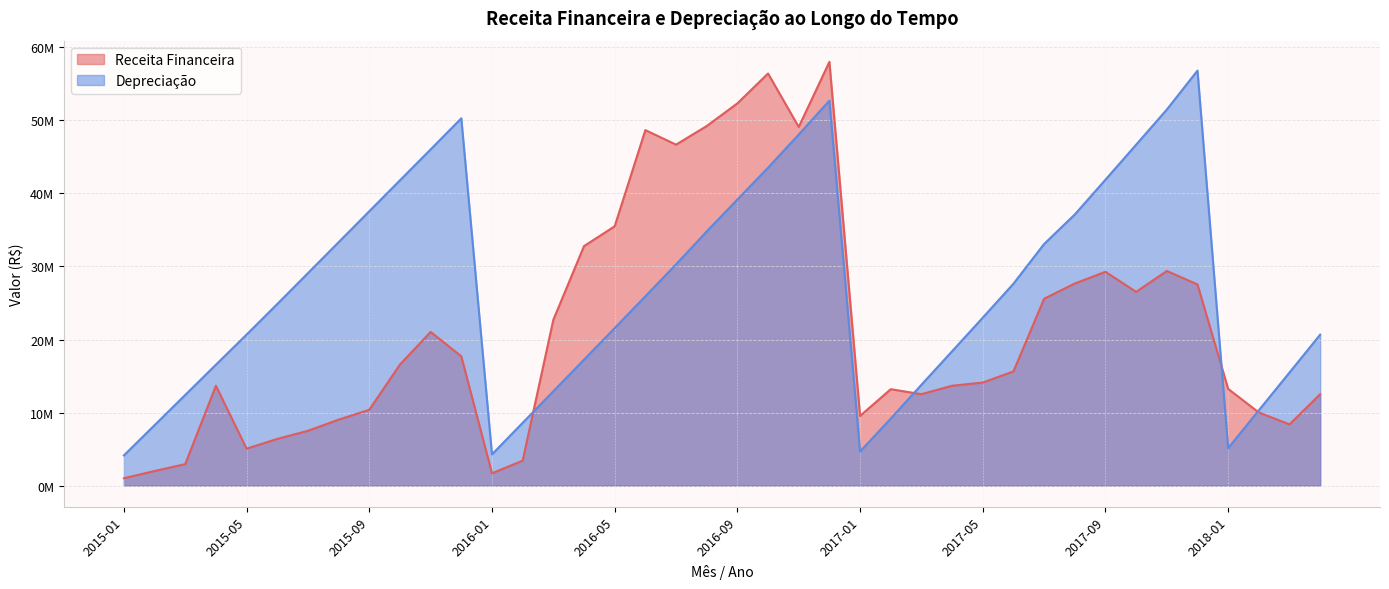

What is the difference between the highest and lowest values at 2017-08?

9454103.7